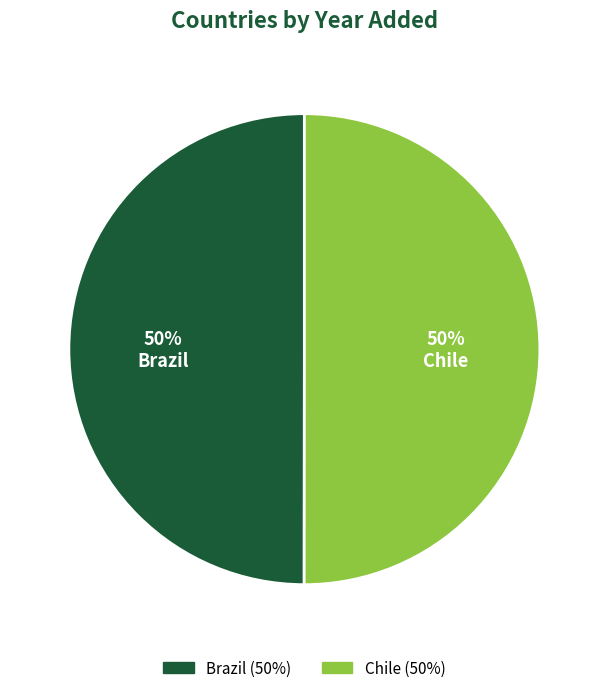

Combined, do Brazil and Chile account for over 50%?

Yes